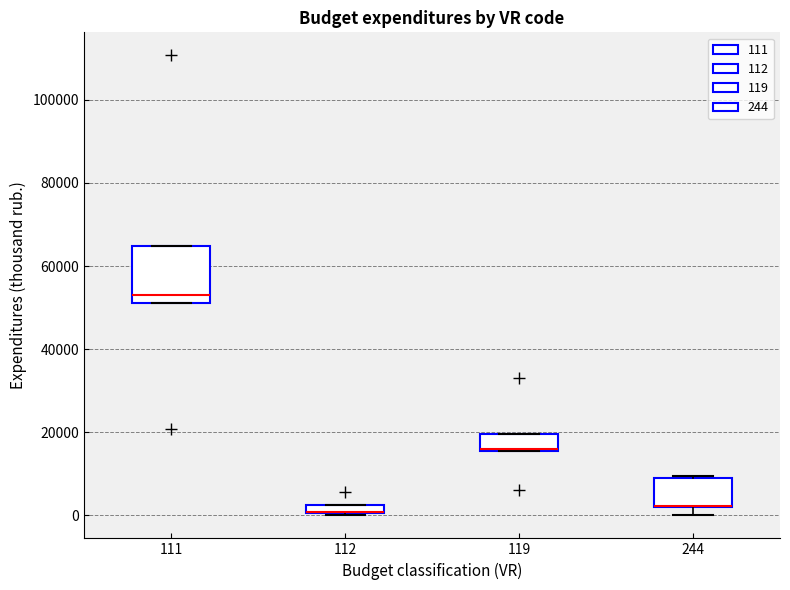

Which box is the tallest, from its lower edge to its upper edge?

111